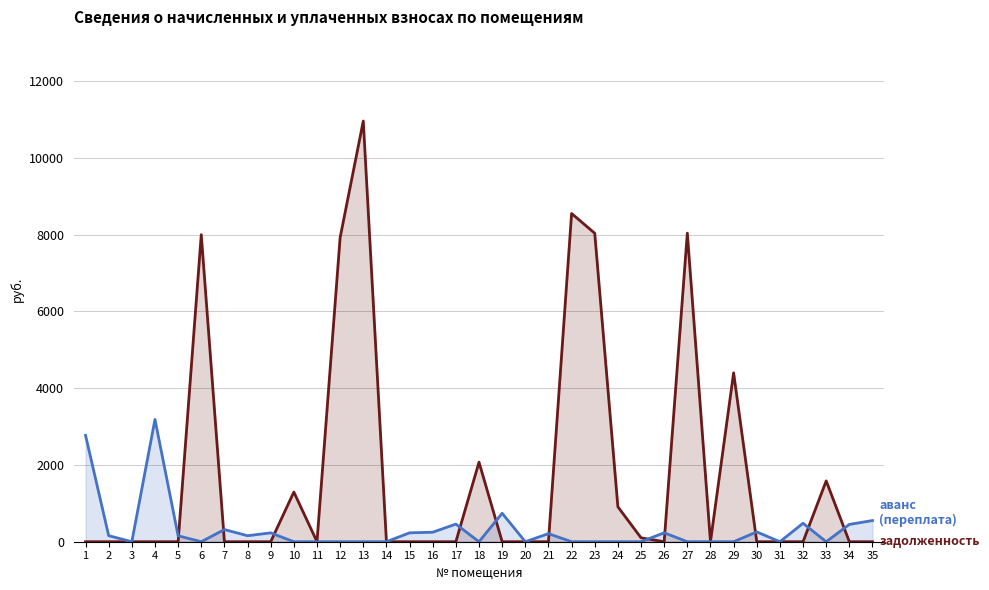

Where is the first local minimum for аванс (переплата)?

3